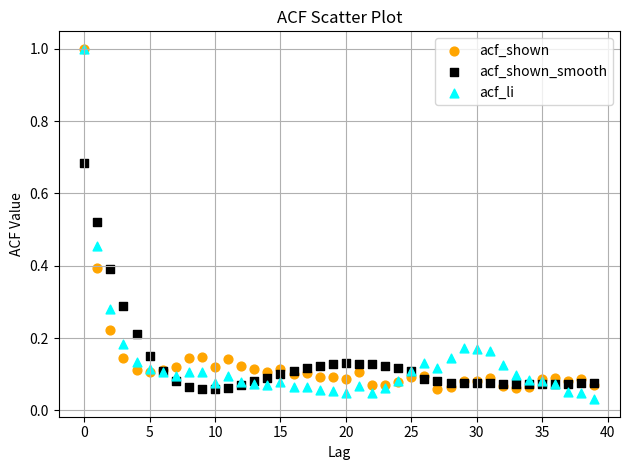

What are all the series names shown in the legend?

acf_shown, acf_shown_smooth, acf_li